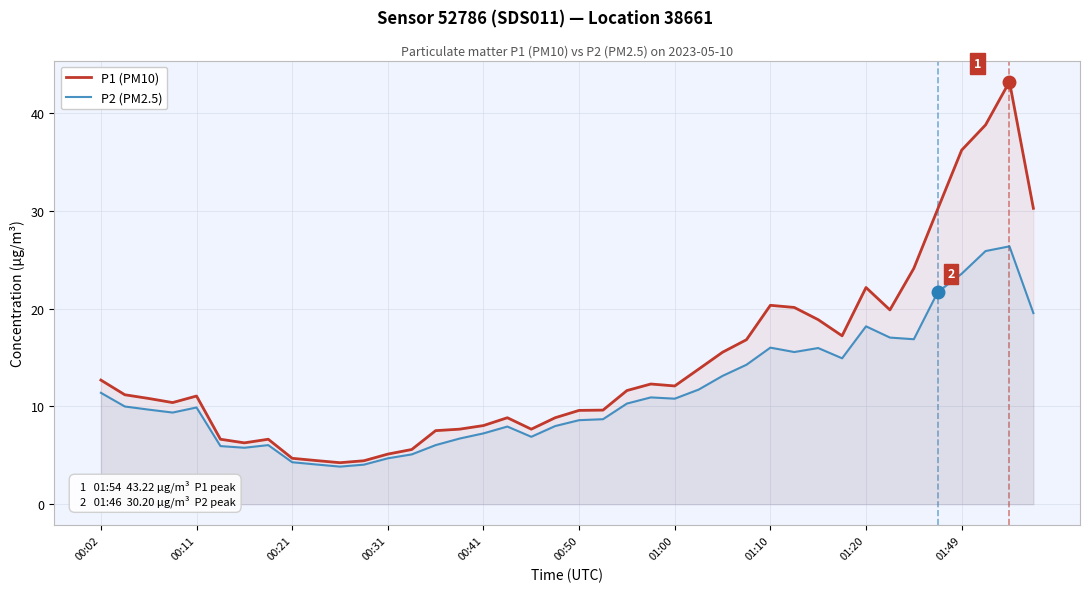

True or false: P2 (PM2.5) and P1 (PM10) cross at least once.

False